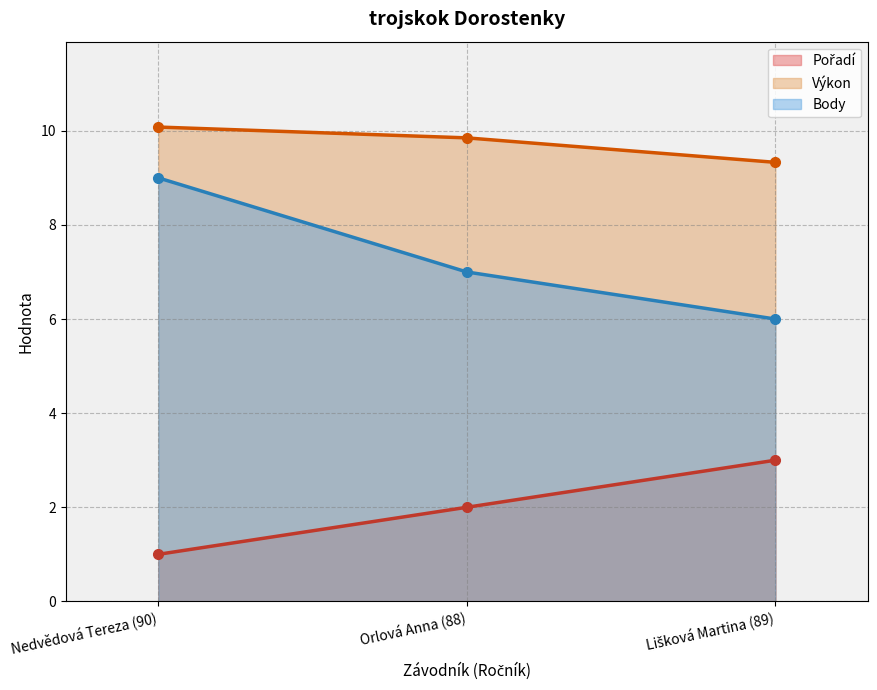

Rank the series by their maximum value, from highest to lowest.

Výkon, Body, Pořadí